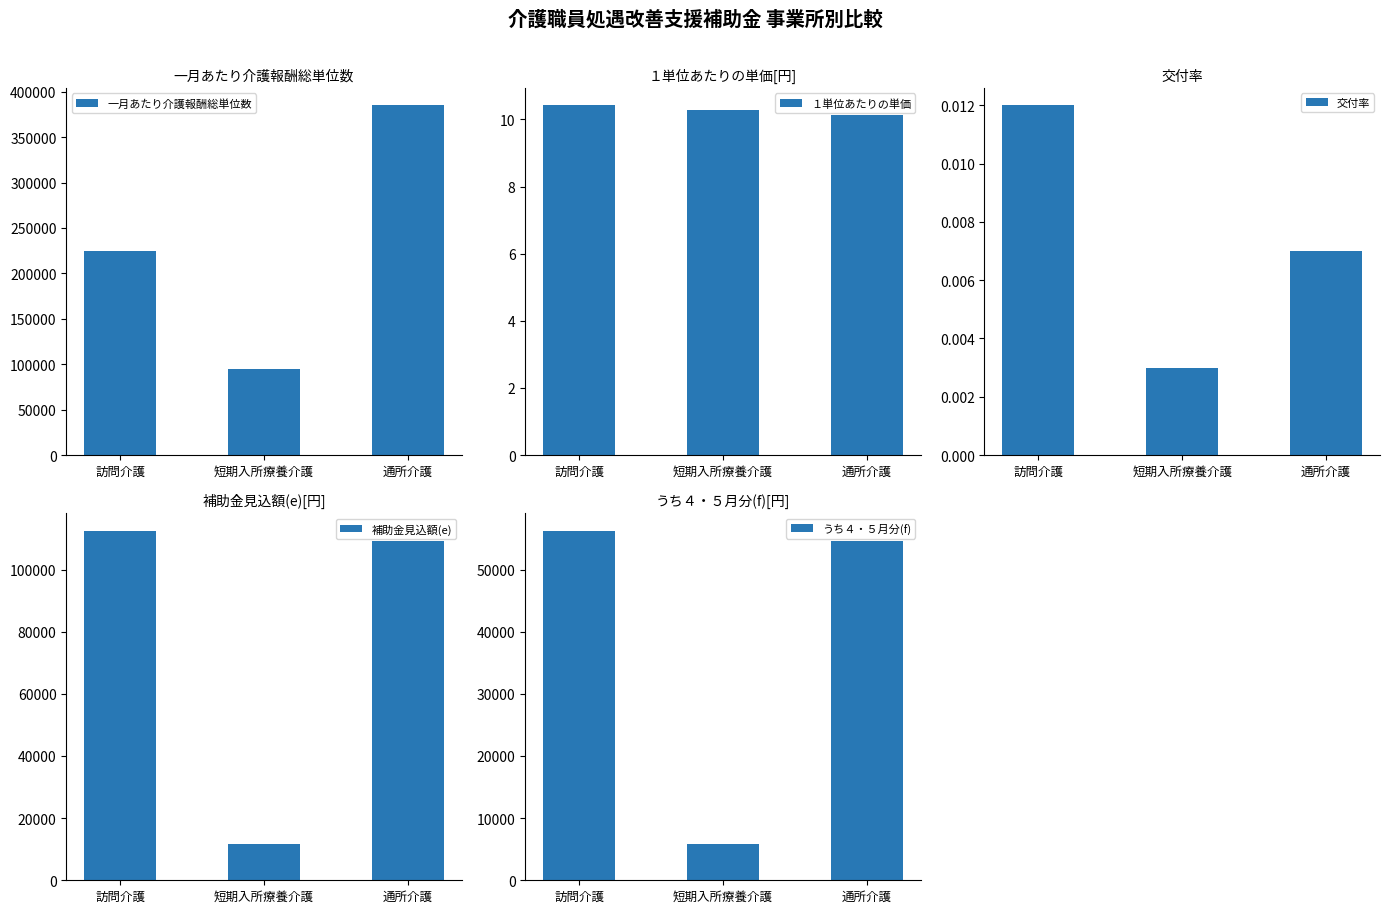

Between 通所介護 and 訪問介護, which is larger?

通所介護